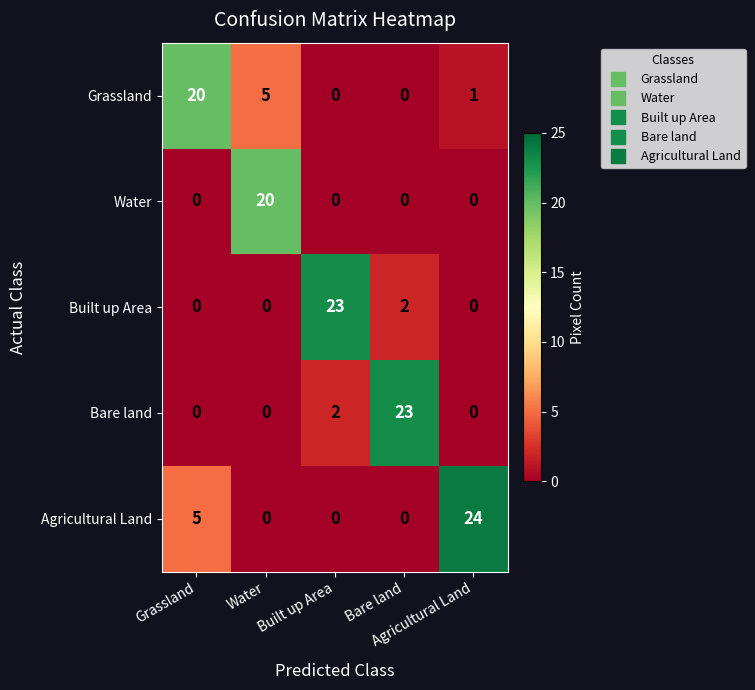

What is the greatest value displayed?

24